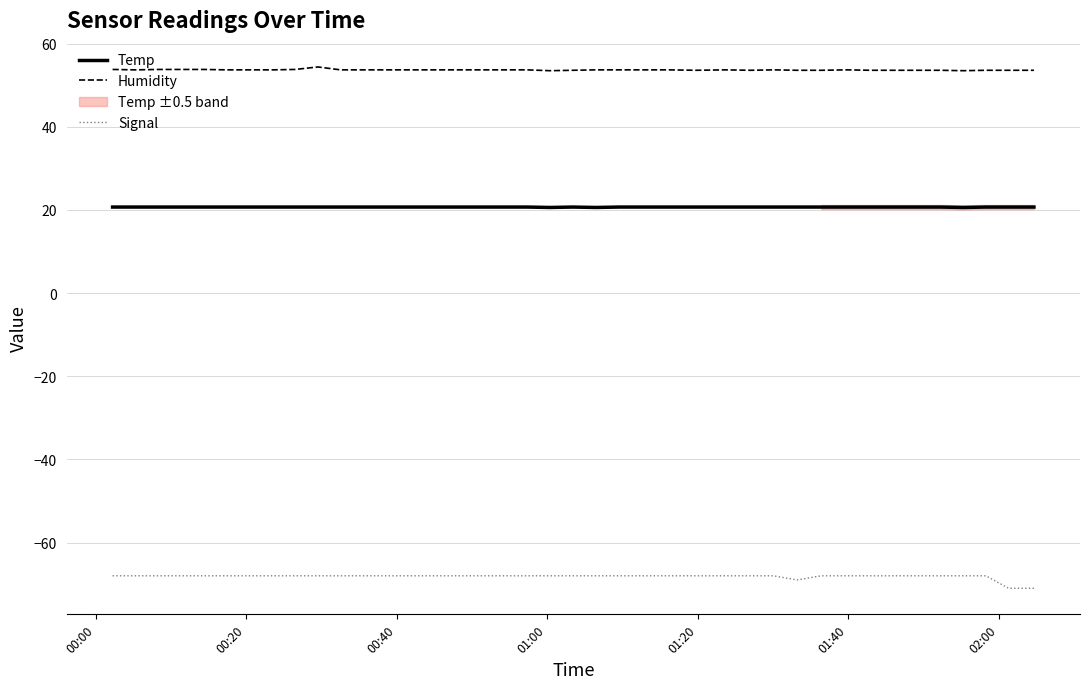

True or false: Humidity and Temp cross at least once.

False